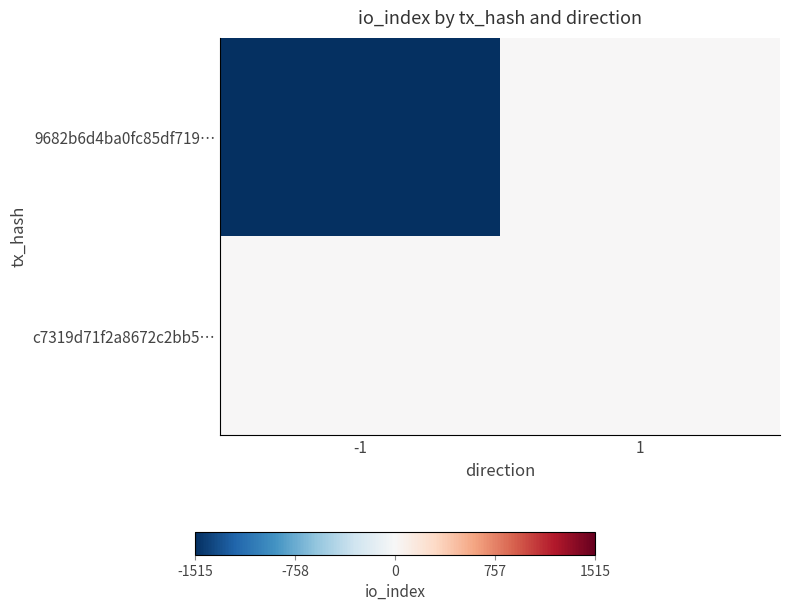

Which series has the largest total across all categories?

c7319d71f2a8672c2bb5…